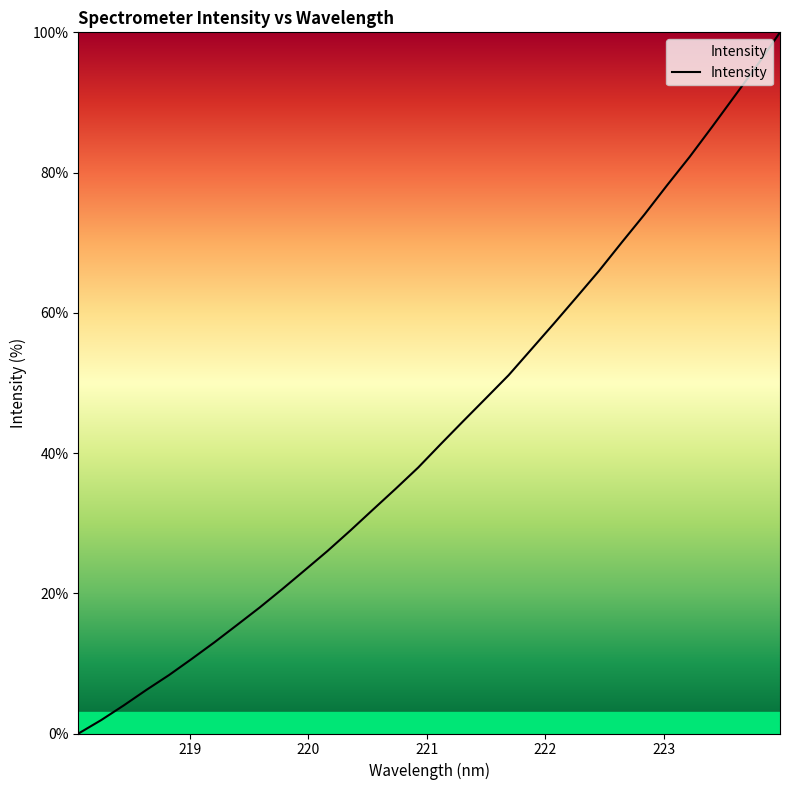

How many values are below 41?

16